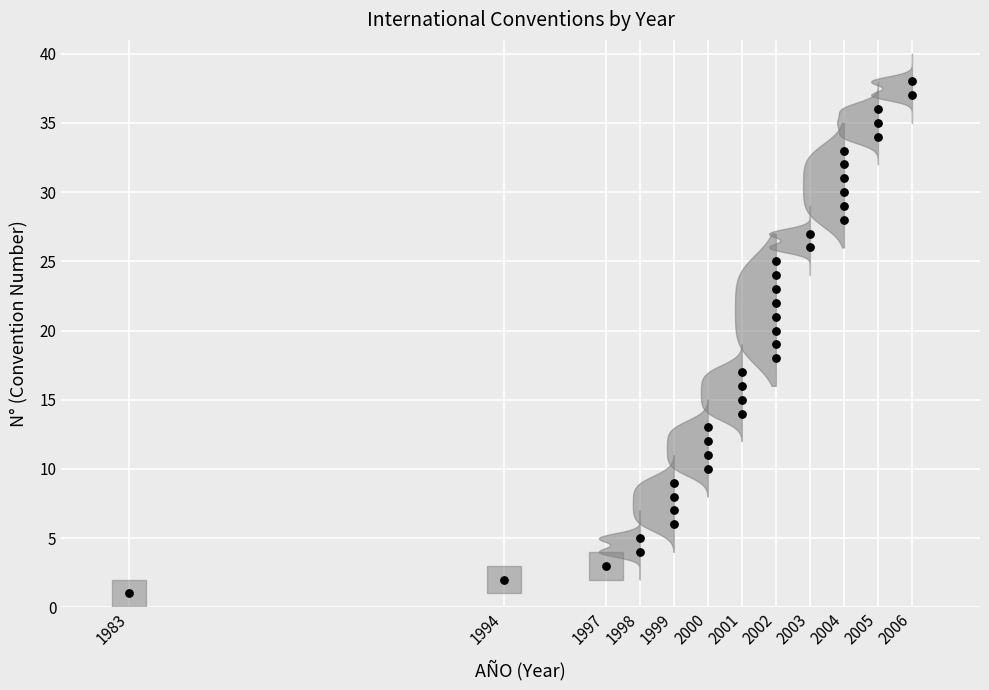

What is the range of X values (max minus min)?

23